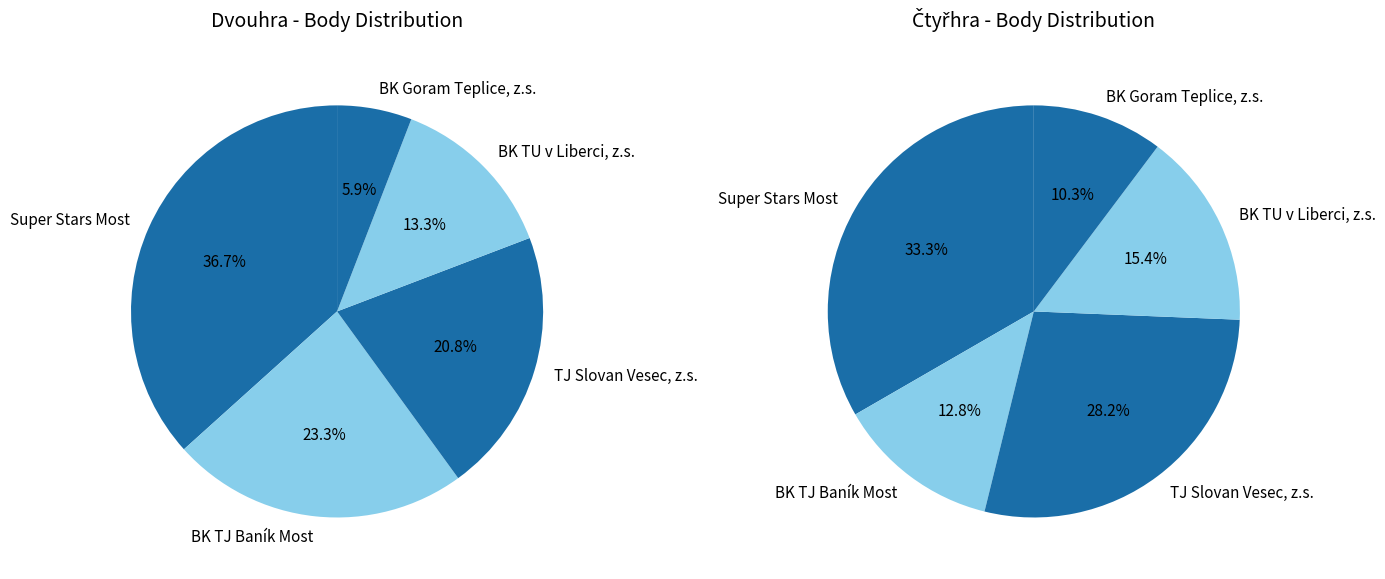

True or false: Macal Jiří accounts for 17% of the total.

False